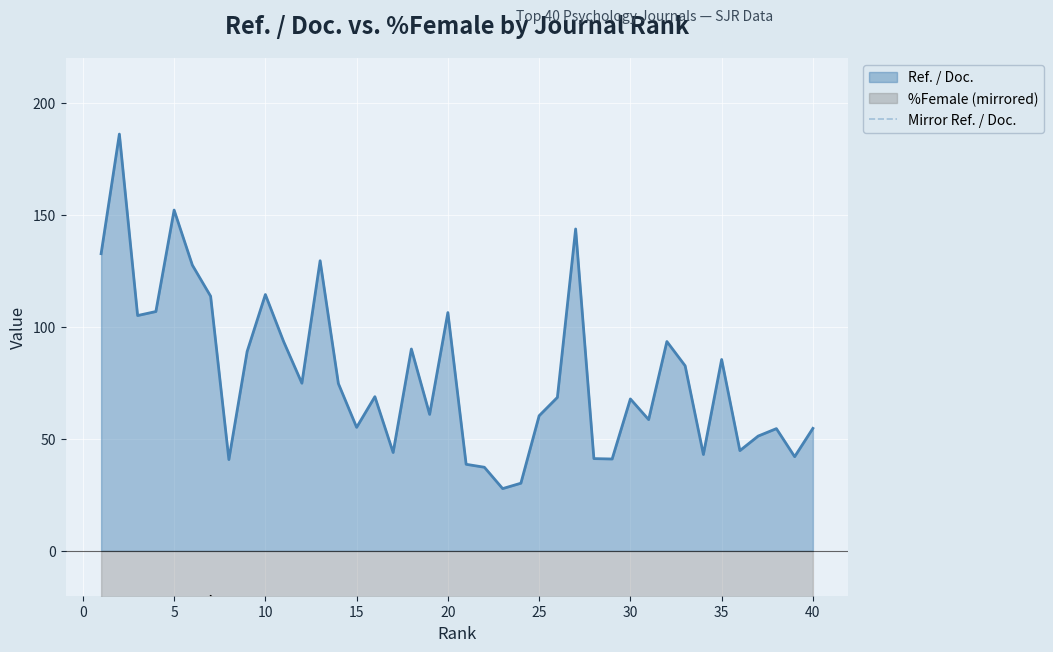

Is it true that Ref. / Doc. equals 60.3 at 25?

True